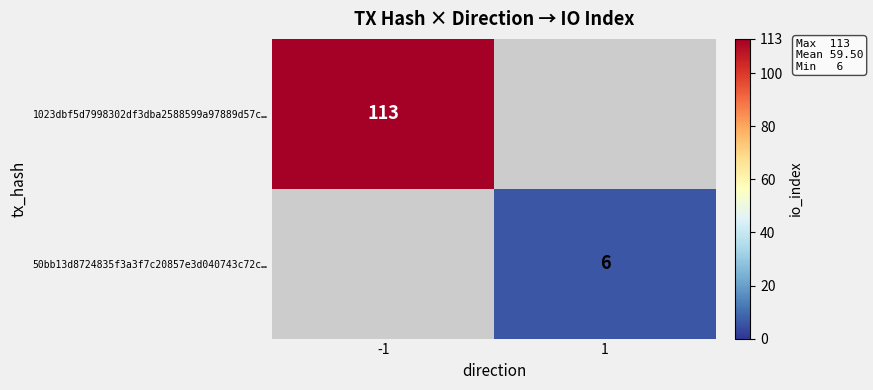

Is the value of 1023dbf5d7998302df3dba2588599a97889d57c… at -1 greater than the value of 50bb13d8724835f3a3f7c20857e3d040743c72c… at 1?

Yes